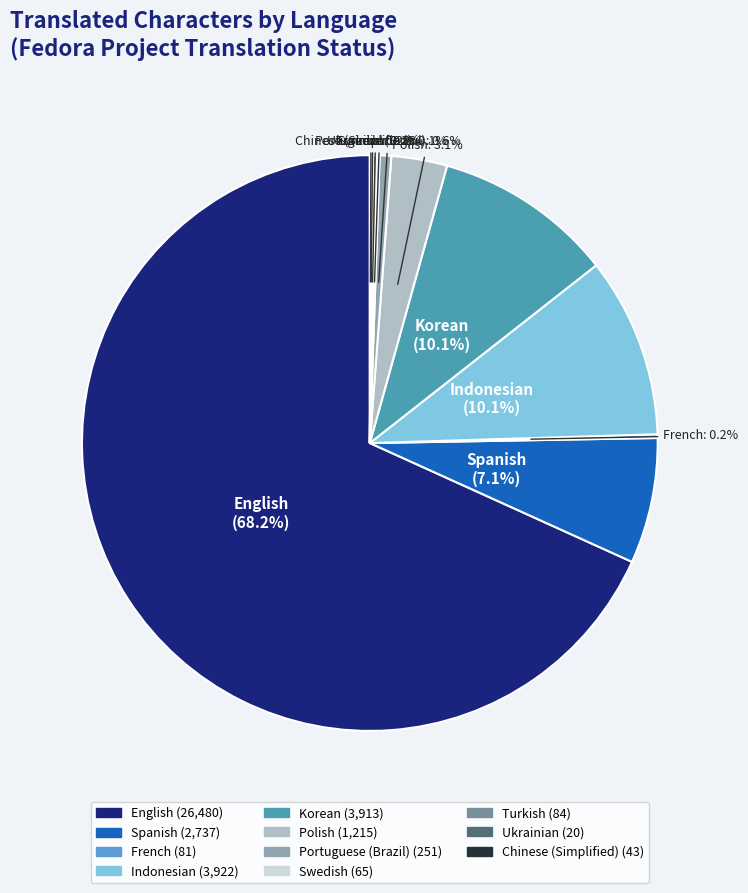

Is there a majority slice in this chart?

Yes